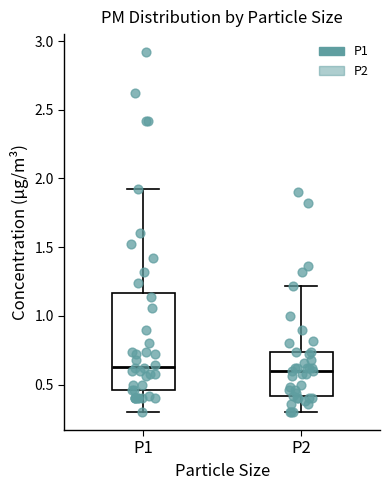

Reading left to right, transcribe this box plot: for each box, give where its median line is, the range the box spans, and where its two whiskers end, as read against the y-axis. The values are not printed on the chart, so give them approximately, as read against the axis.

P1: median 0.65, box 0.45 to 1.15, whiskers 0.30 to 1.90
P2: median 0.60, box 0.40 to 0.75, whiskers 0.30 to 1.20